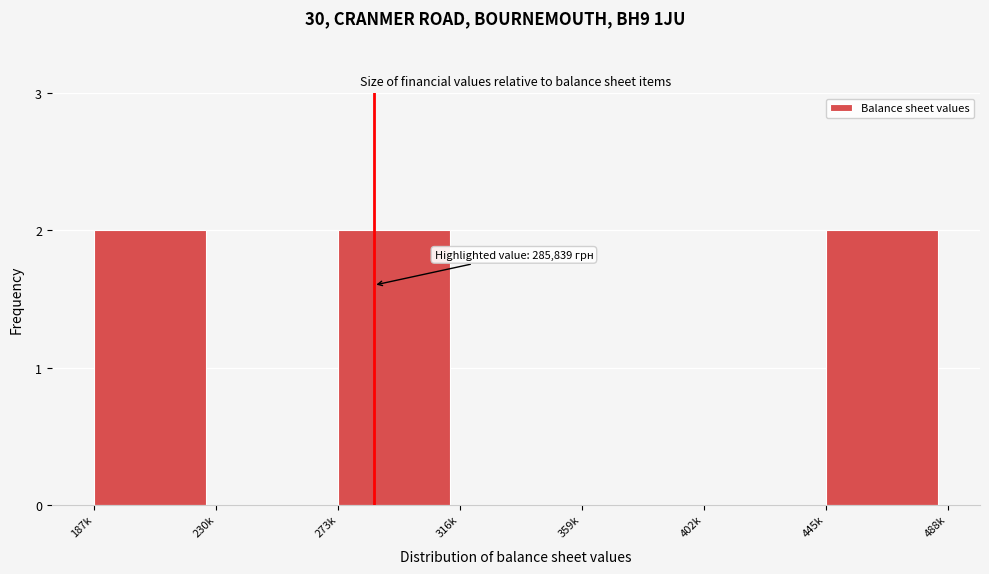

Reading right to left, extract all data points from this chart.

445k=2	402k=0	359k=0	316k=0	273k=2	230k=0	187k=2